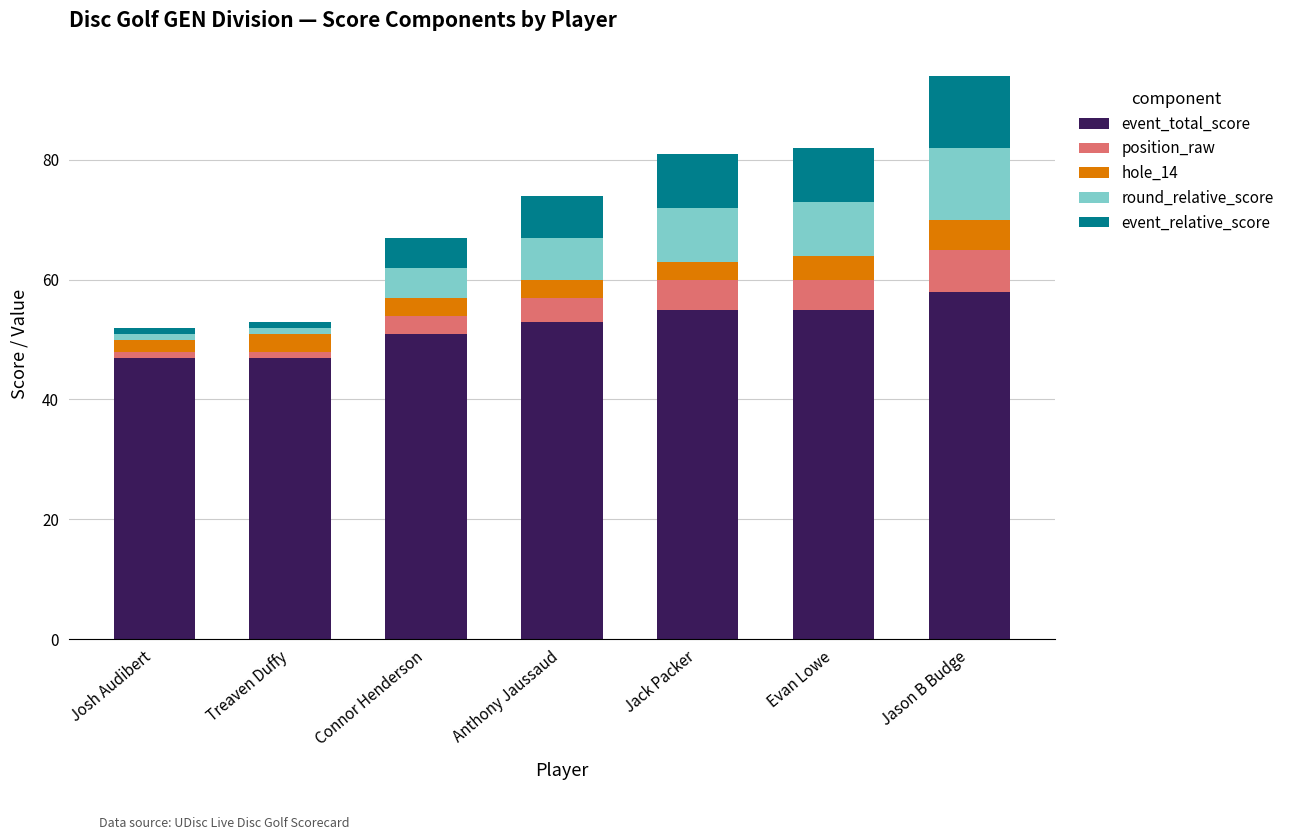

The value of event_total_score at Connor Henderson is 51. True or false?

True